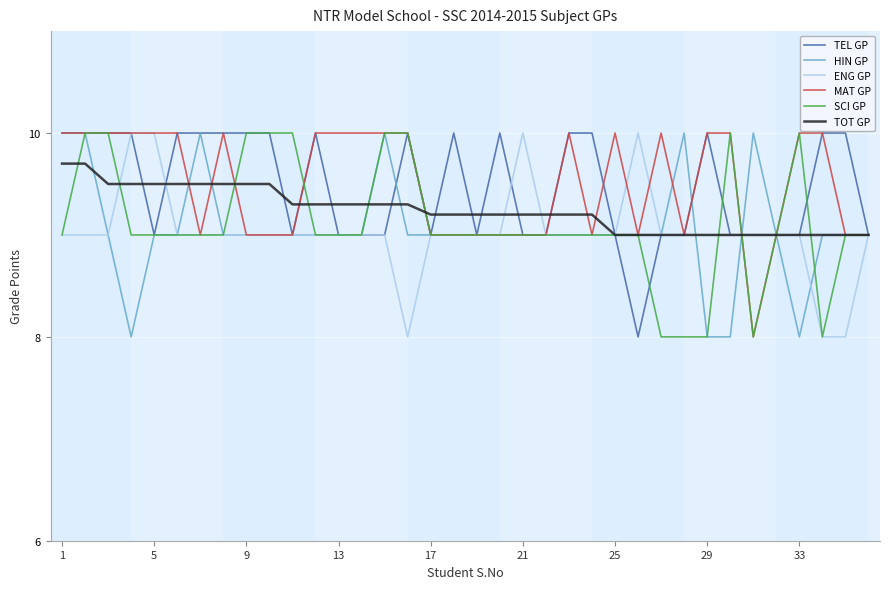

Count the HIN GP values in the range 9 to 10.

32